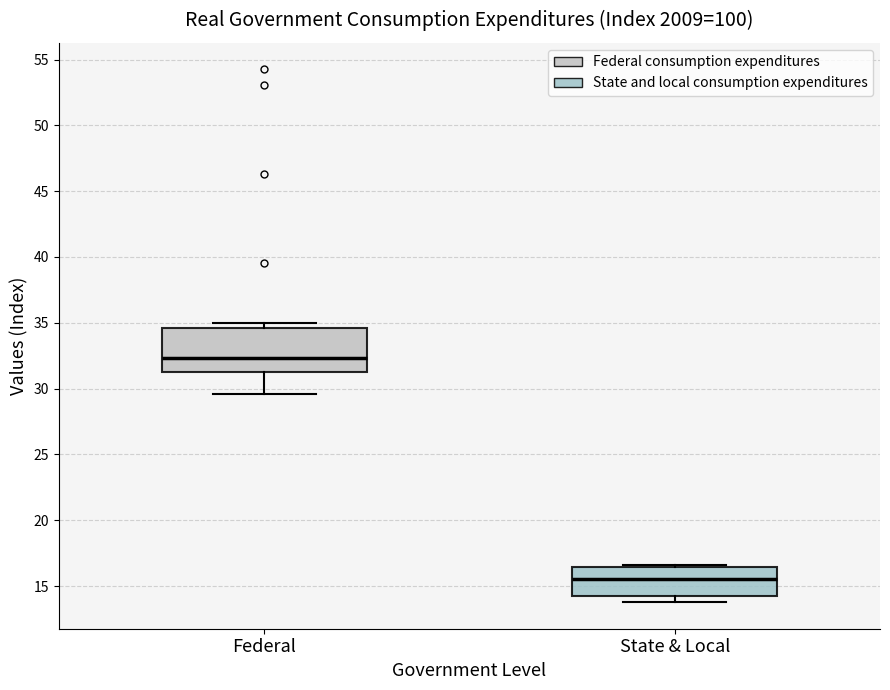

Reading left to right, transcribe this box plot: for each box, give where its median line is, the range the box spans, and where its two whiskers end, as read against the y-axis. The values are not printed on the chart, so give them approximately, as read against the axis.

Federal: median 32.5, box 31.5 to 34.5, whiskers 29.5 to 35.0
State & Local: median 15.5, box 14.5 to 16.5, whiskers 14.0 to 16.5